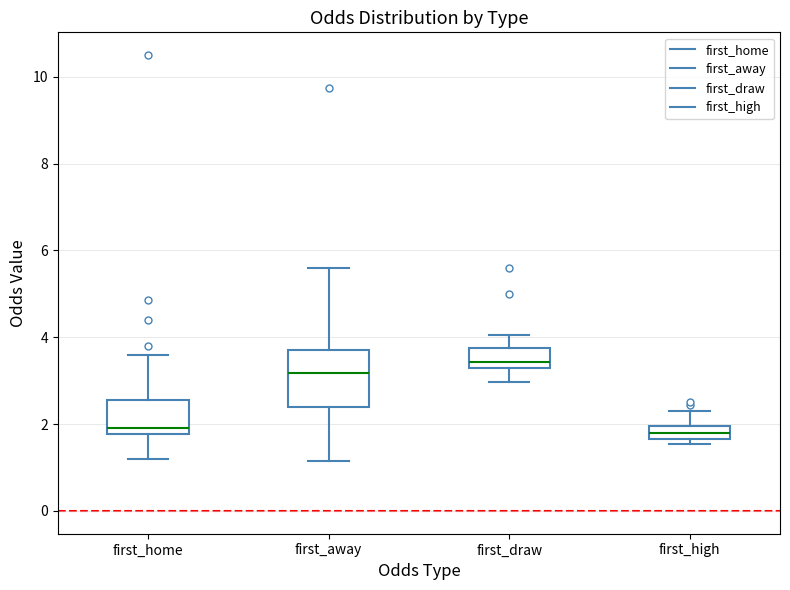

Where does the median line of the box for first_away sit on the y-axis? The values are not printed on the chart, so give them approximately, as read against the axis.

3.2